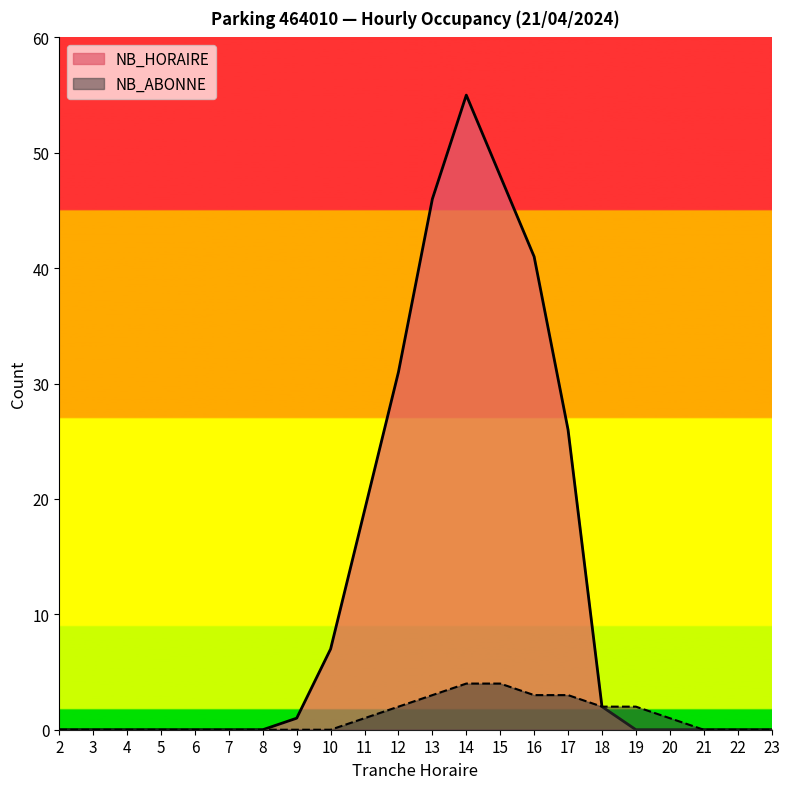

At which label is NB_HORAIRE closest to 27?

17